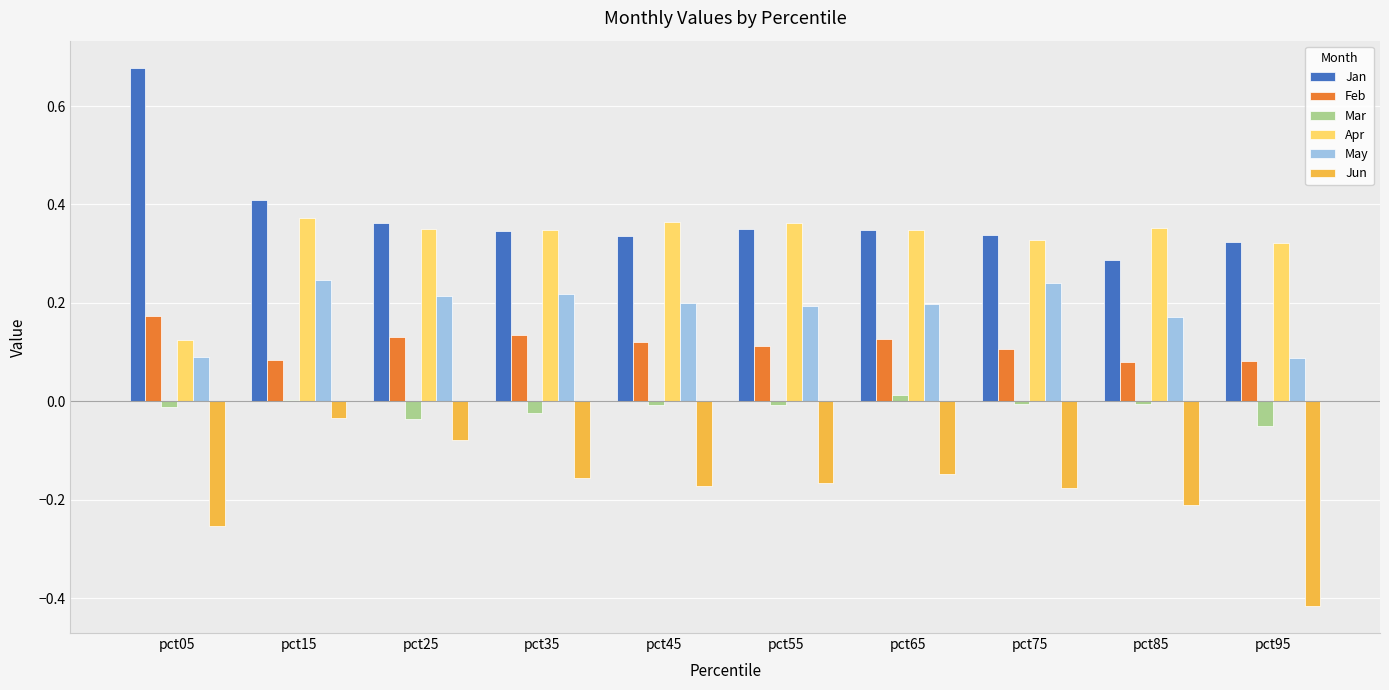

At which category does the chart reach its peak across all series?

pct05